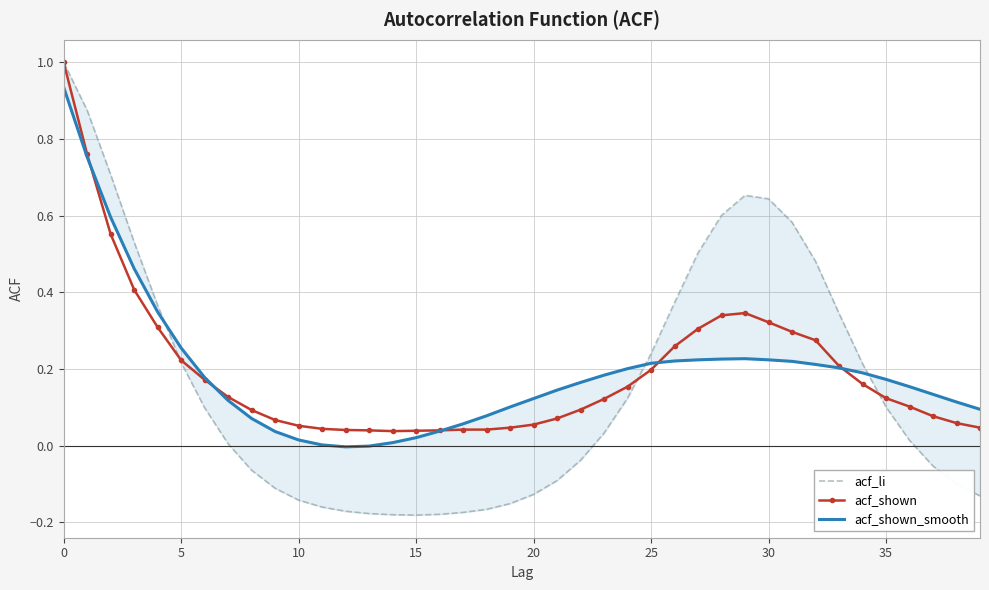

The value of acf_shown_smooth at 16 is 0.0. True or false?

True